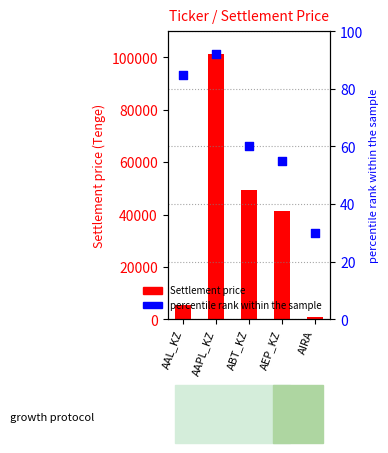

Which series has the largest total across all categories?

Settlement price